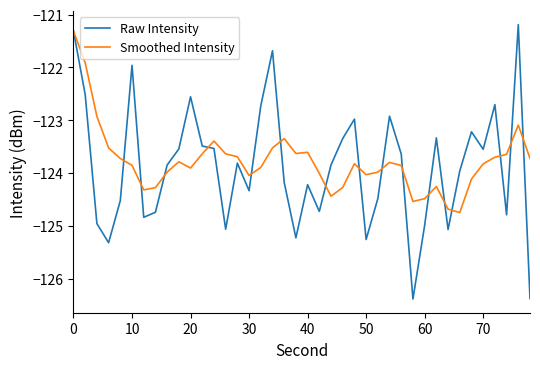

What is the smallest value displayed?

-126.4